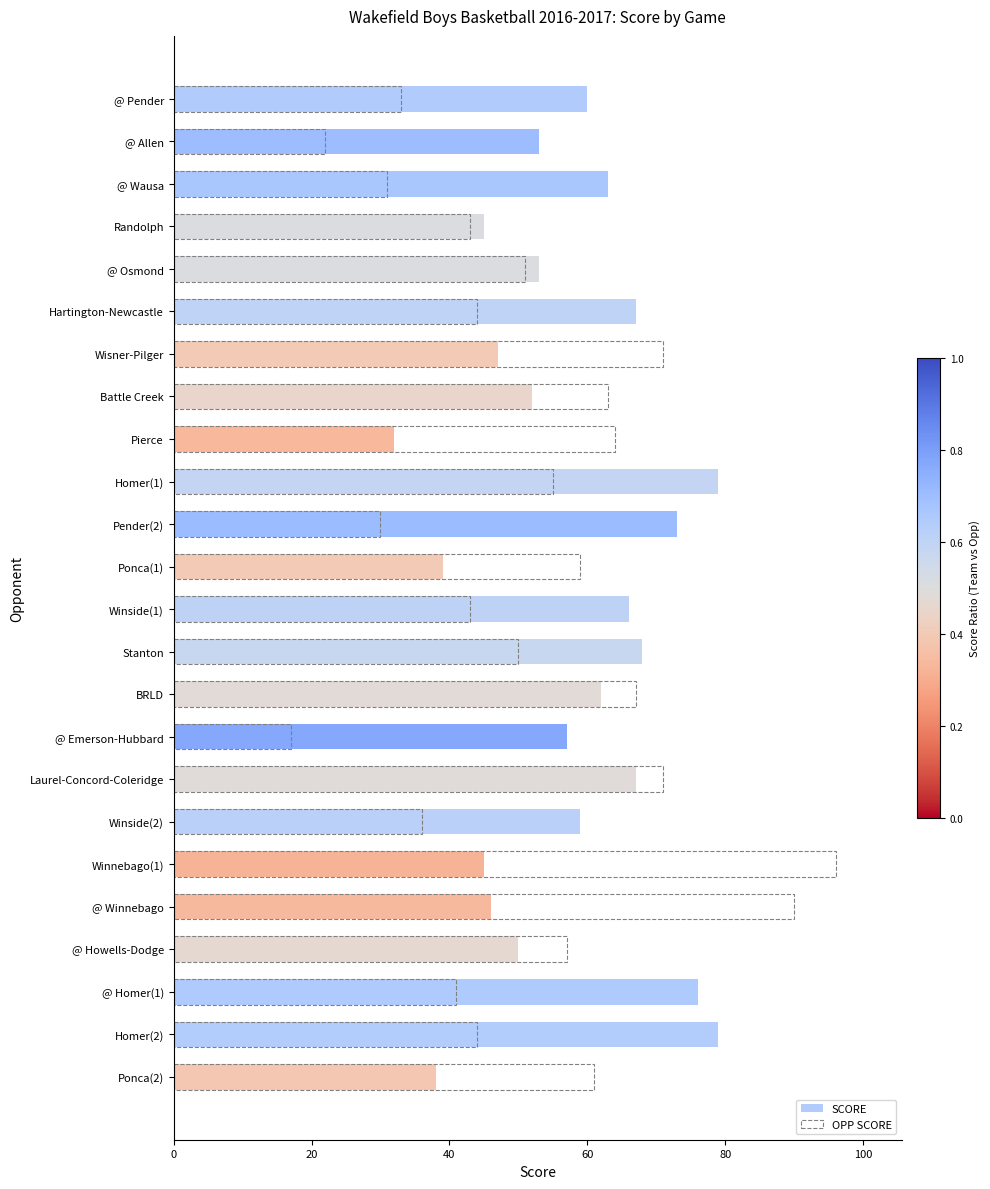

List the series in order of their overall mean, lowest first.

OPP SCORE, SCORE